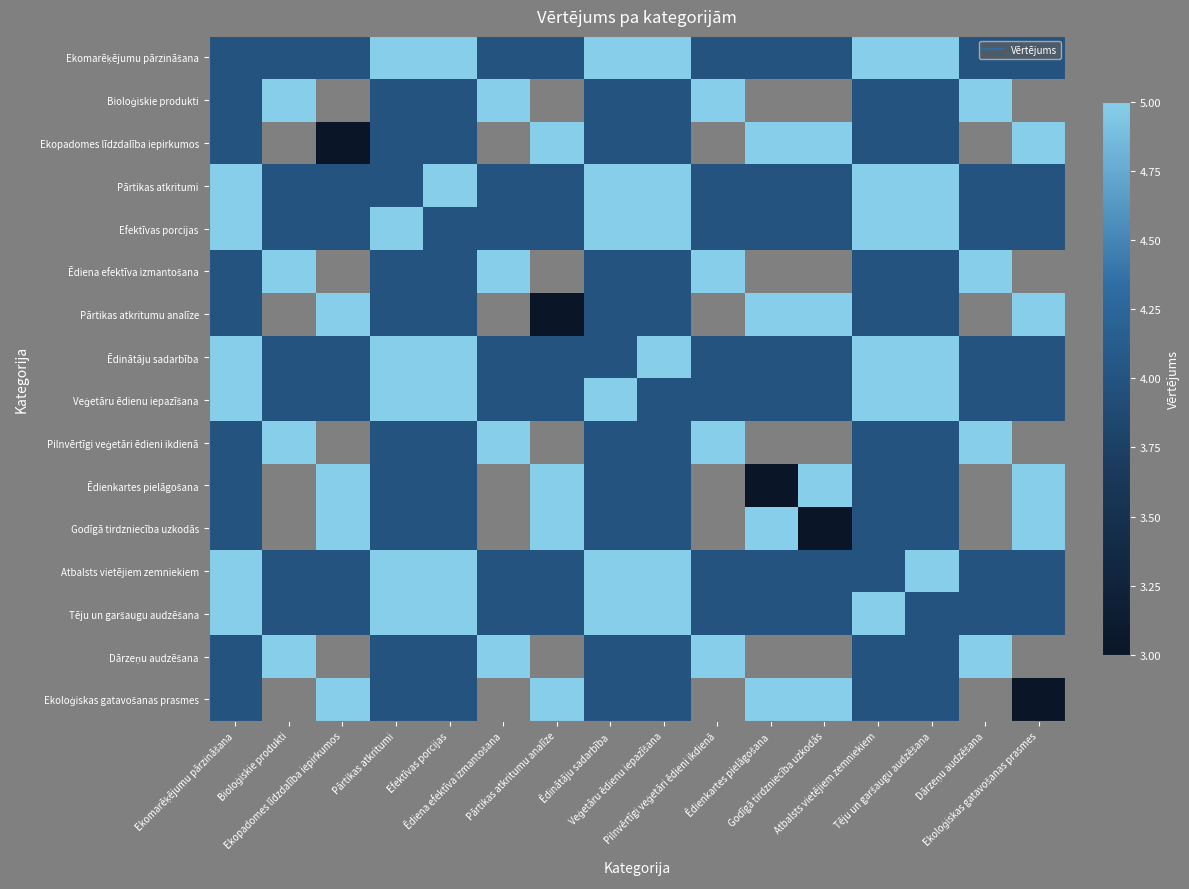

How many series are shown in this chart?

16